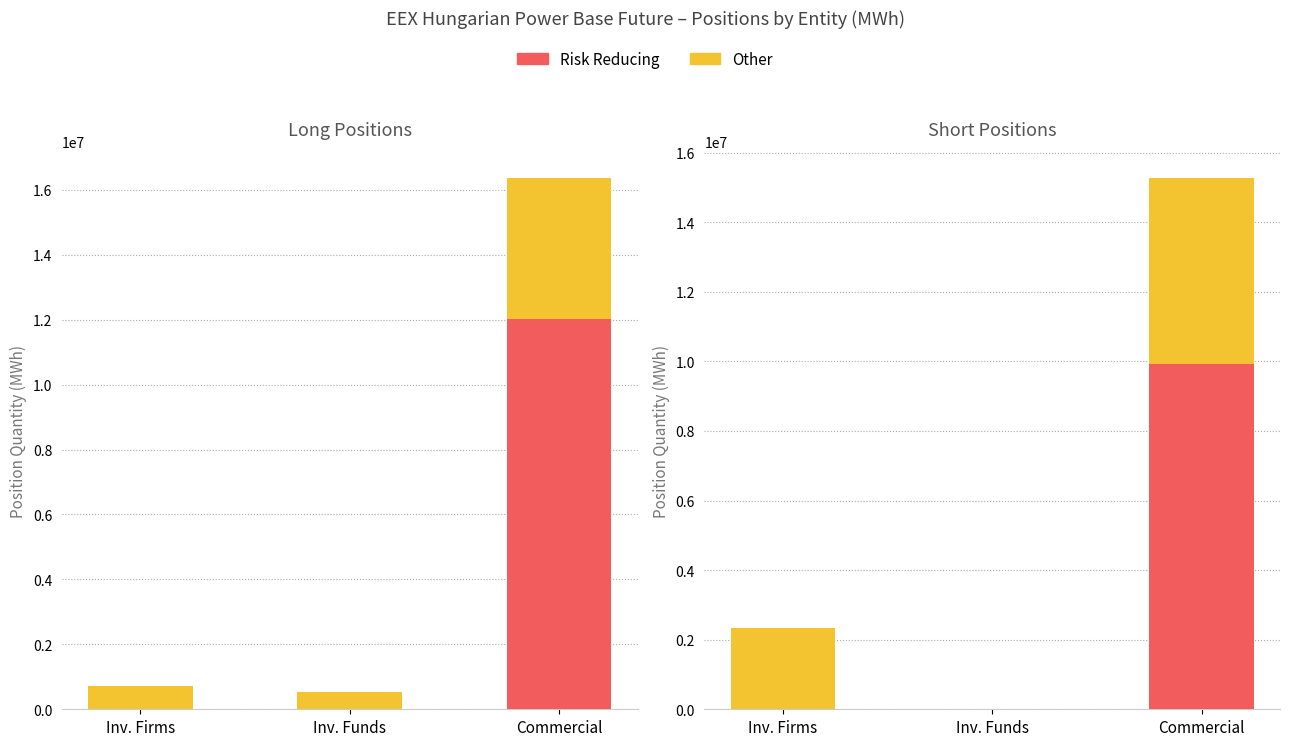

The value of Risk Reducing at Inv. Funds is 5459597. True or false?

False